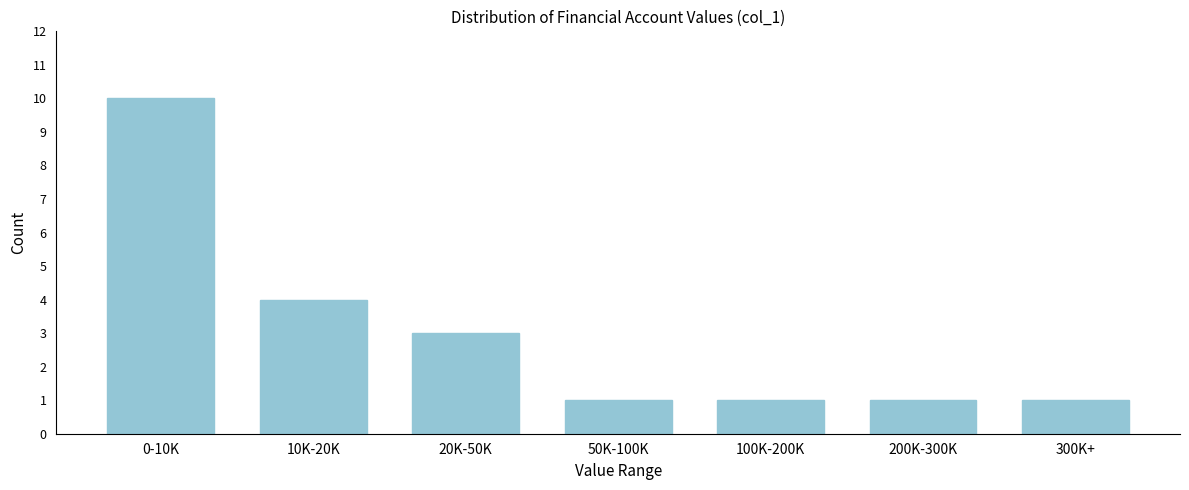

Reading left to right, what are all the values shown in this chart?

10	4	3	1	1	1	1